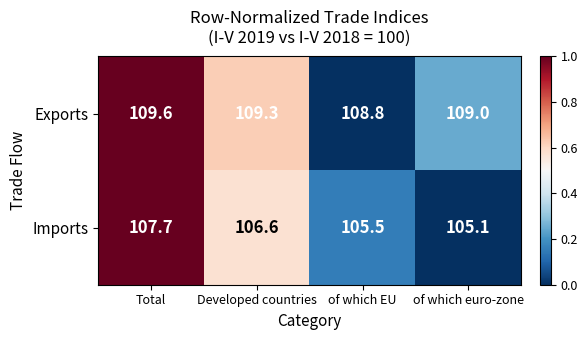

Rank the series by their maximum value, from lowest to highest.

Imports, Exports